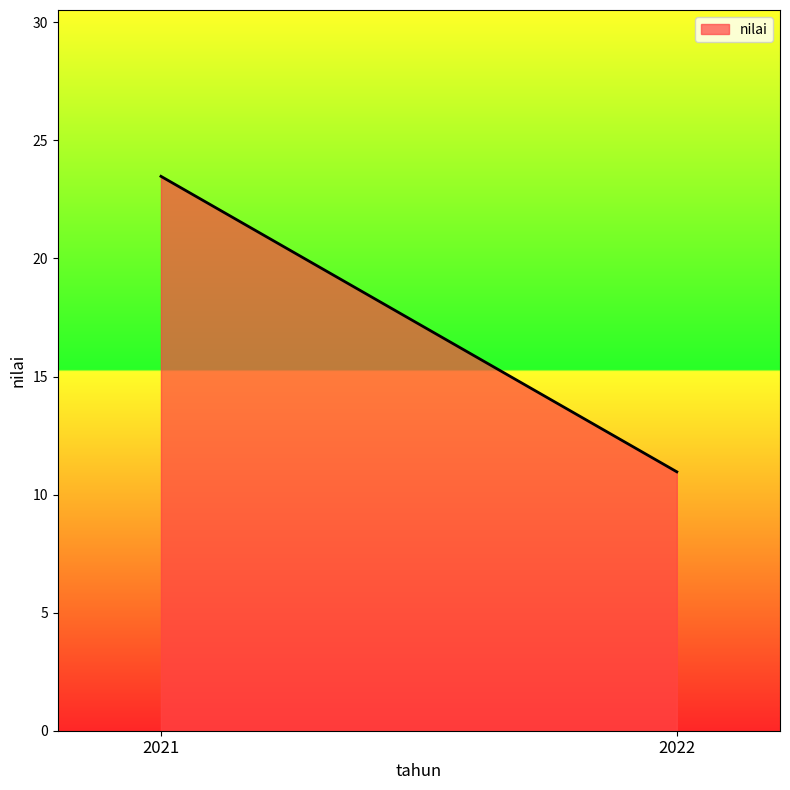

Reading left to right, what are all the values shown in this chart?

2021=23.5	2022=11.0